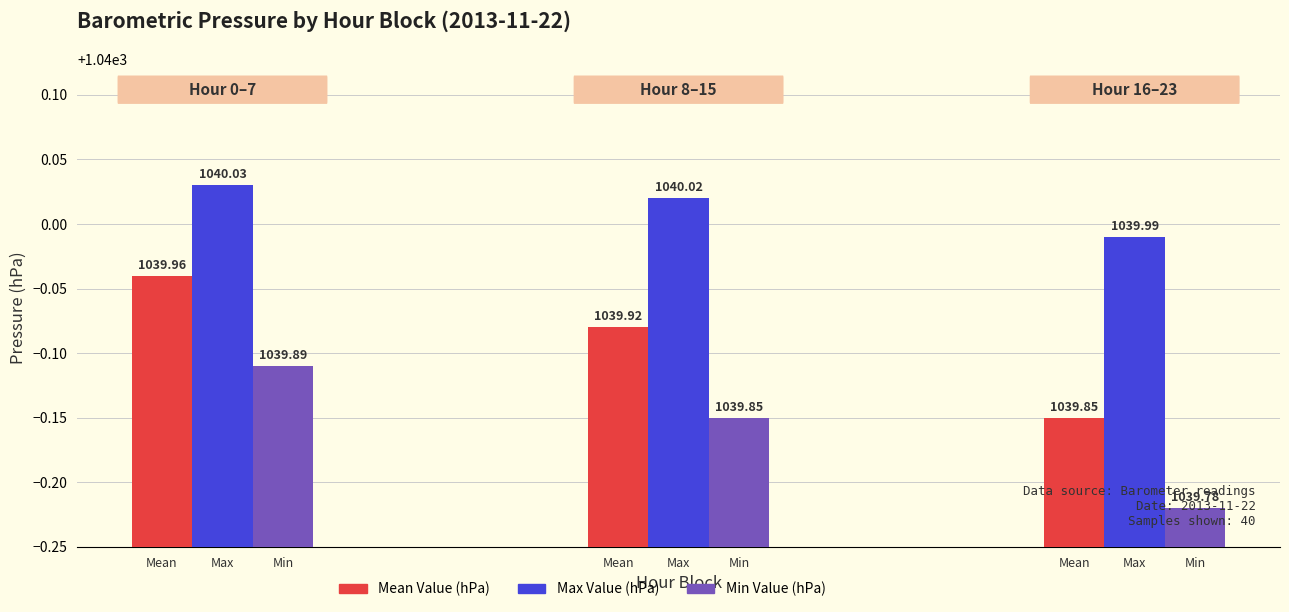

Which series has the largest total across all categories?

Max Value (hPa)